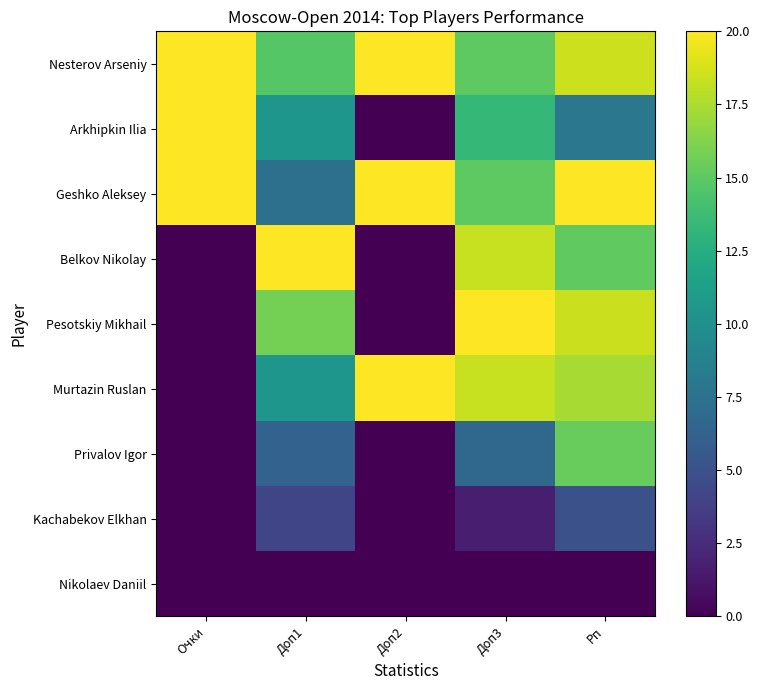

Which series has the largest total across all categories?

Nesterov Arseniy